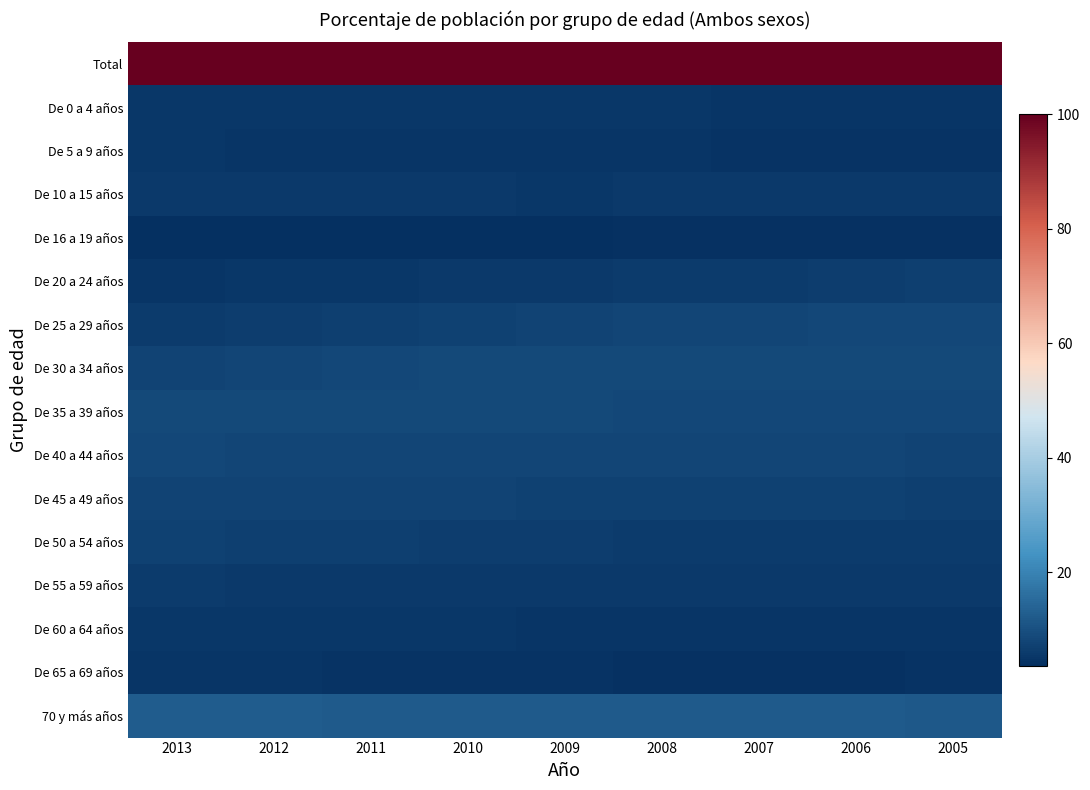

What is the spread (max minus min) of values at 2009?

96.0